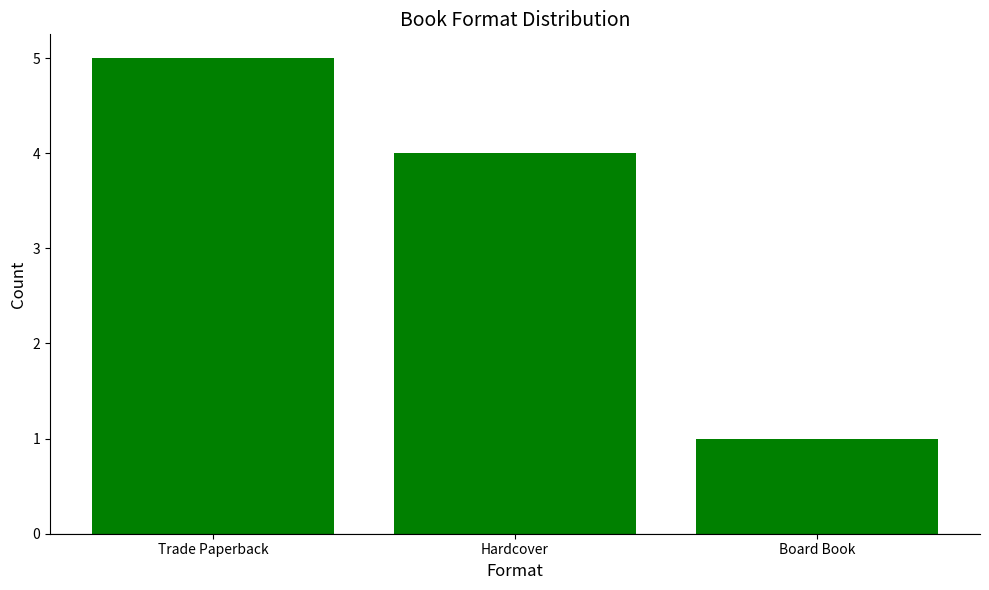

Which category has the lowest value across all series?

Board Book